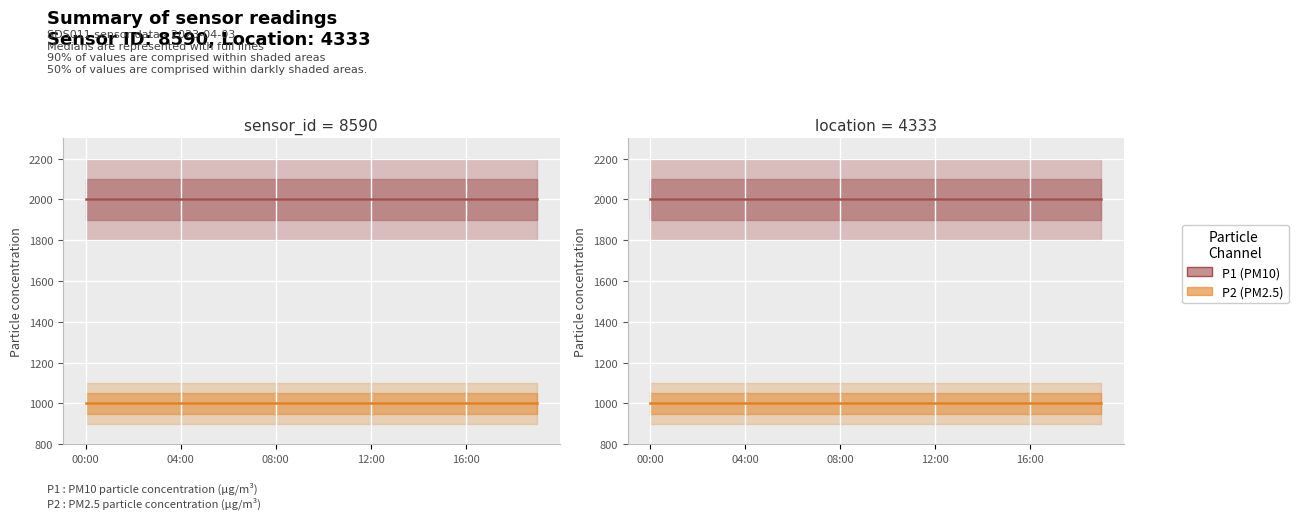

True or false: P2 and P1 intersect in this chart.

False